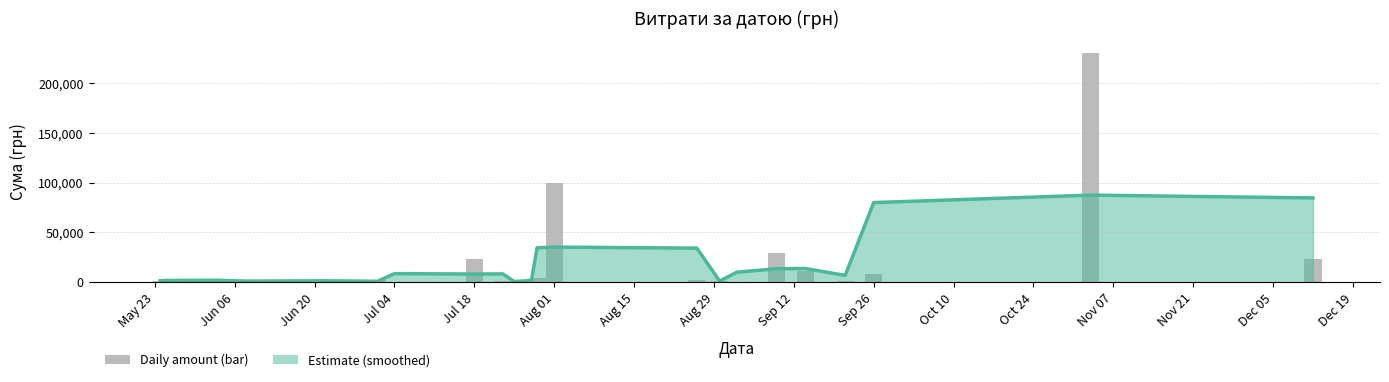

What is the average value?

19448.4